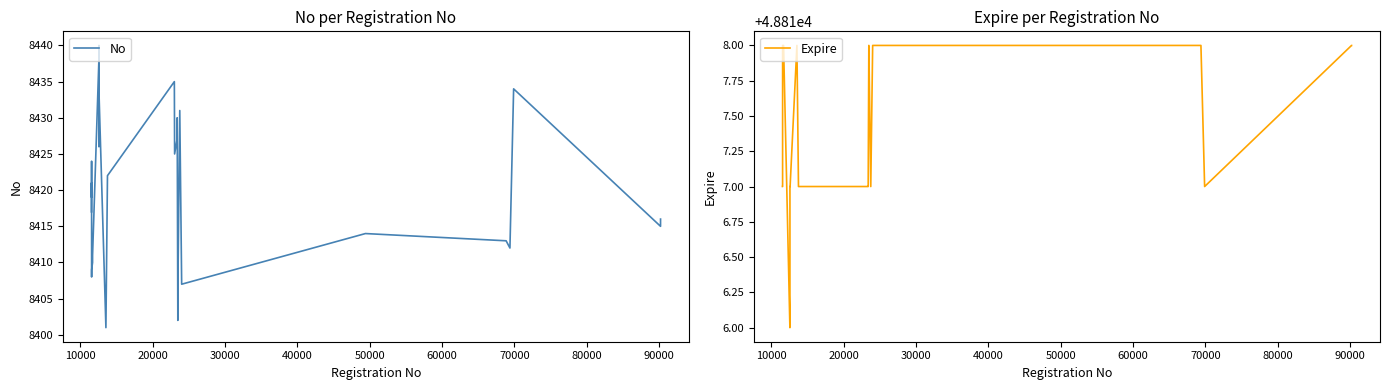

How many values in the No series exceed 8421?

19